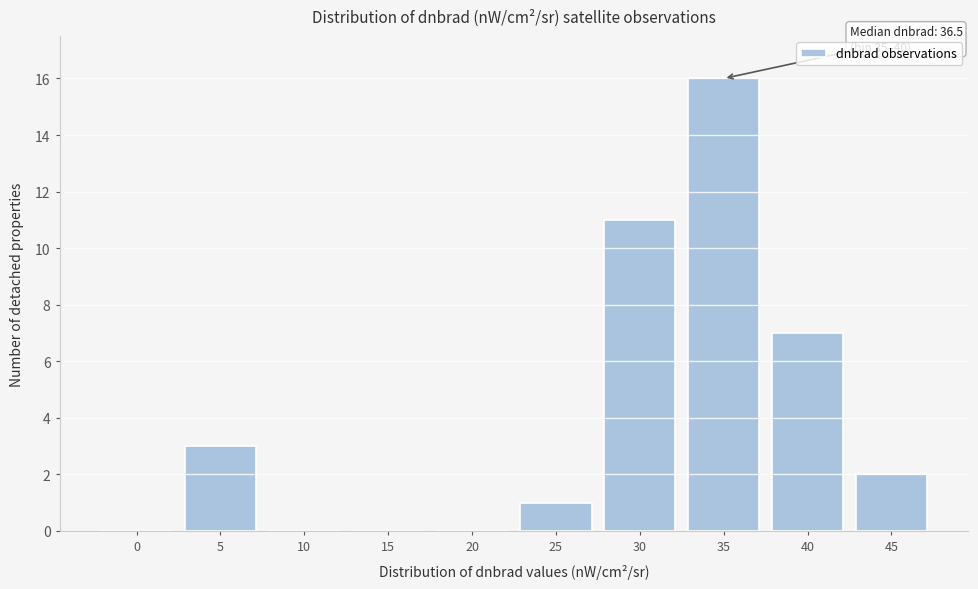

Reading right to left, transcribe all the data shown in this chart.

45=2	40=7	35=16	30=11	25=1	20=0	15=0	10=0	5=3	0=0